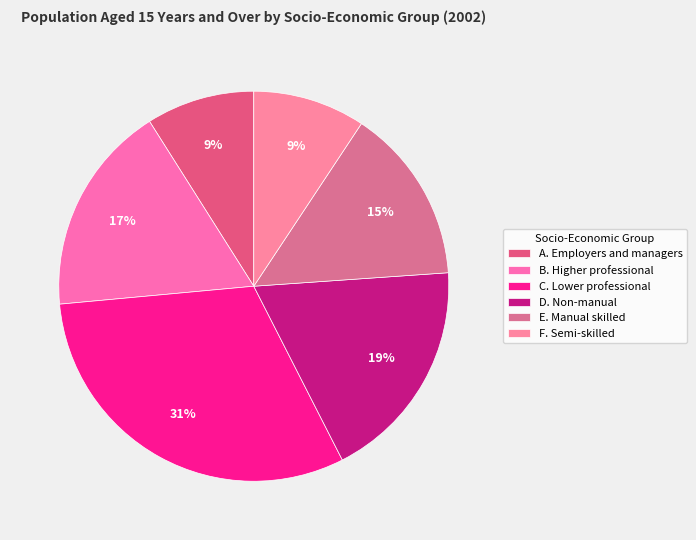

What portion of the pie excludes C. Lower professional?

69.0%